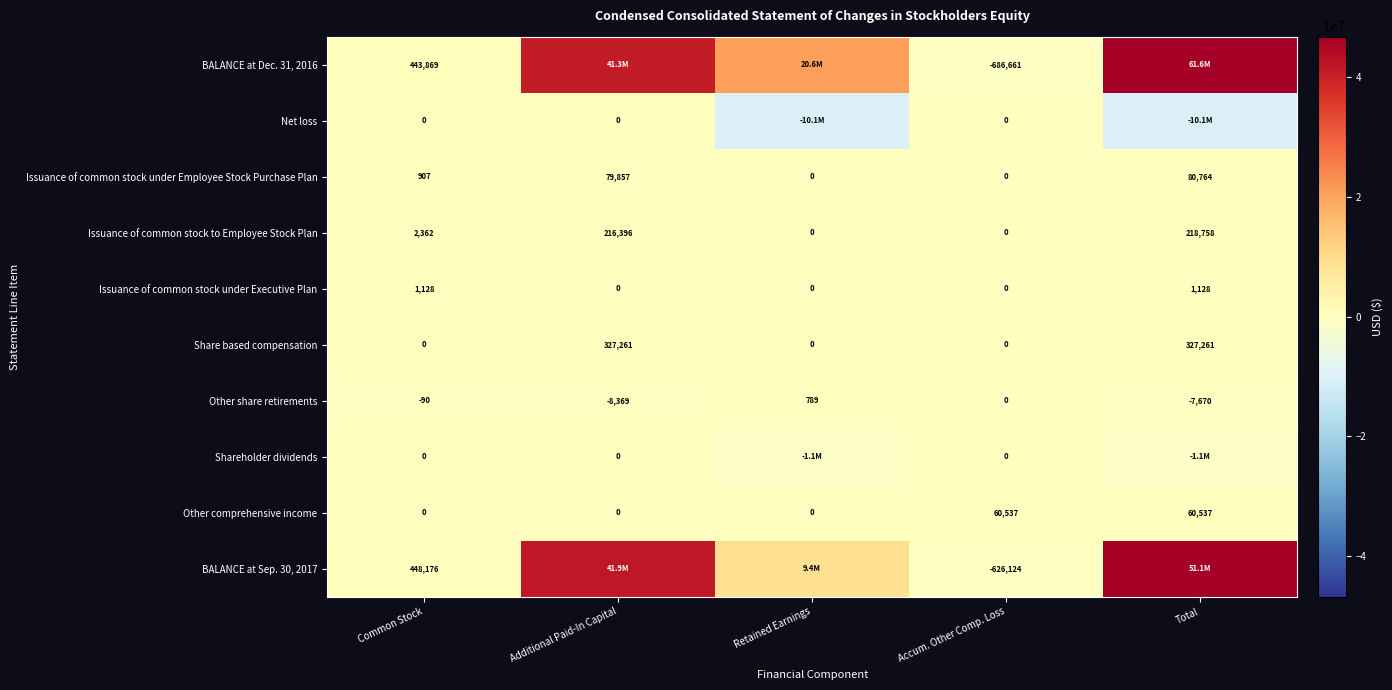

Which has a higher value, Accum. Other Comp. Loss or Common Stock?

Common Stock